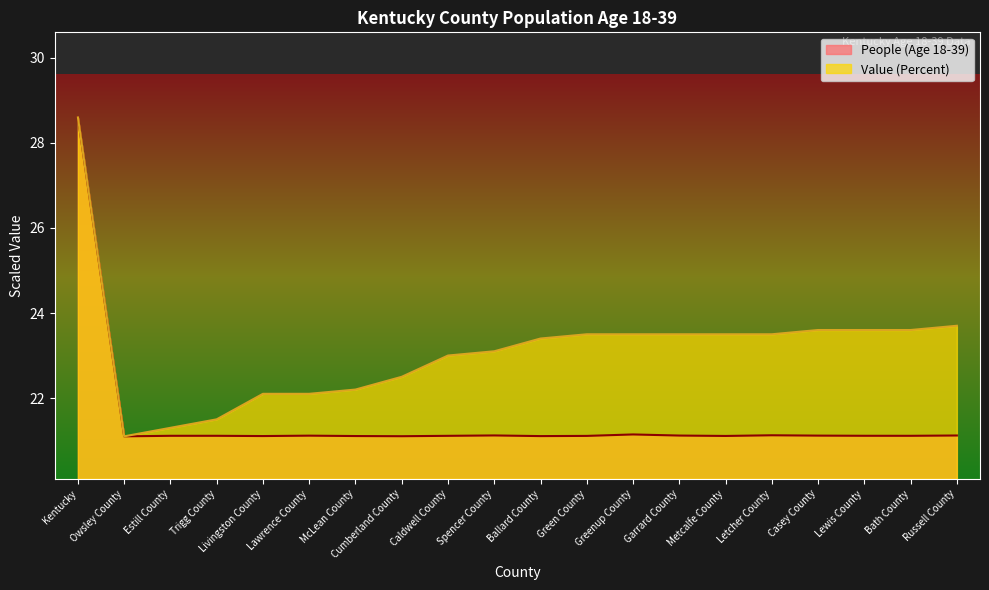

Is it true that People (Age 18-39) equals 35.9 at Owsley County?

False